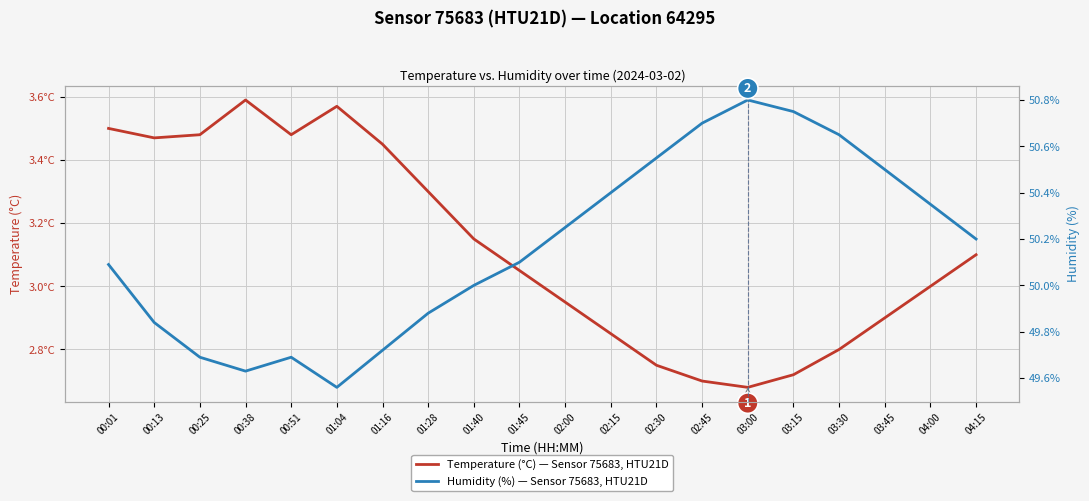

At which category does Temperature (°C) — Sensor 75683, HTU21D reach its first local peak?

00:38